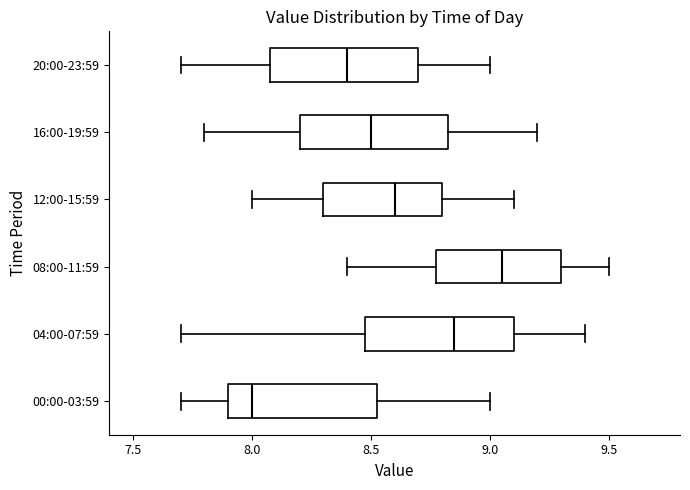

Reading bottom to top, transcribe this box plot: for each box, give where its median line is, the range the box spans, and where its two whiskers end, as read against the x-axis. The values are not printed on the chart, so give them approximately, as read against the axis.

00:00-03:59: median 8.00, box 7.90 to 8.55, whiskers 7.70 to 9.00
04:00-07:59: median 8.85, box 8.50 to 9.10, whiskers 7.70 to 9.40
08:00-11:59: median 9.05, box 8.80 to 9.30, whiskers 8.40 to 9.50
12:00-15:59: median 8.60, box 8.30 to 8.80, whiskers 8.00 to 9.10
16:00-19:59: median 8.50, box 8.20 to 8.85, whiskers 7.80 to 9.20
20:00-23:59: median 8.40, box 8.10 to 8.70, whiskers 7.70 to 9.00